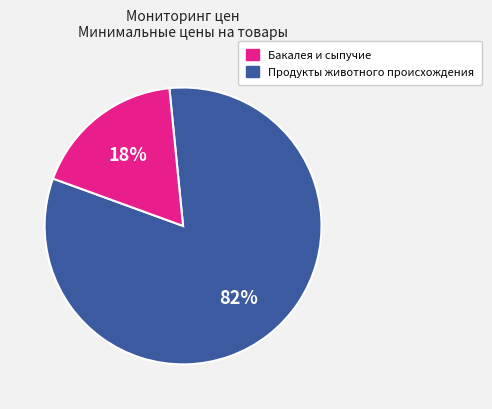

To the nearest percent, what is the average slice percentage?

50%